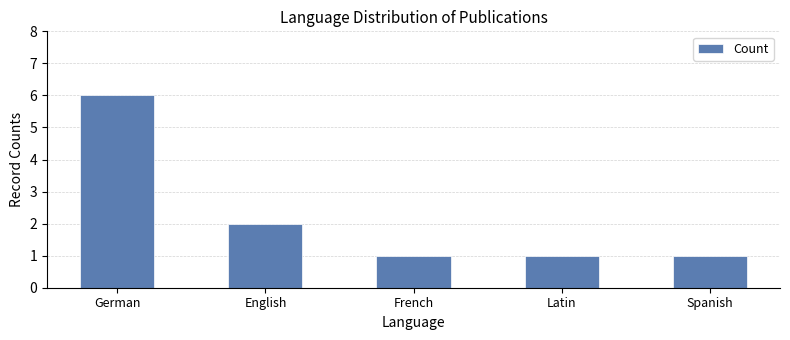

Is it true that the value at Latin is 1?

True